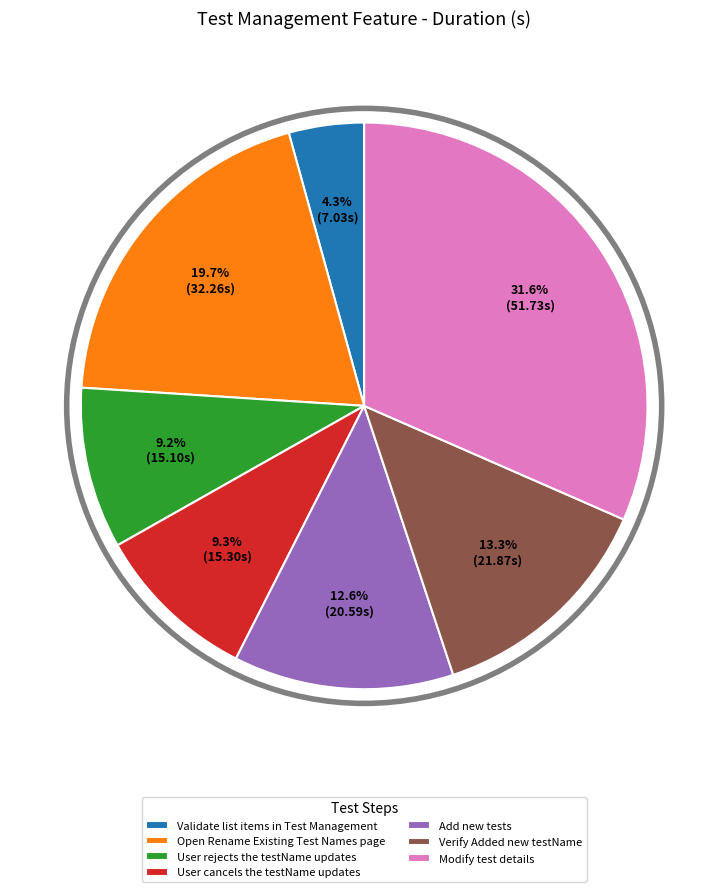

Is it true that User cancels the testName updates is 2% of the pie?

False